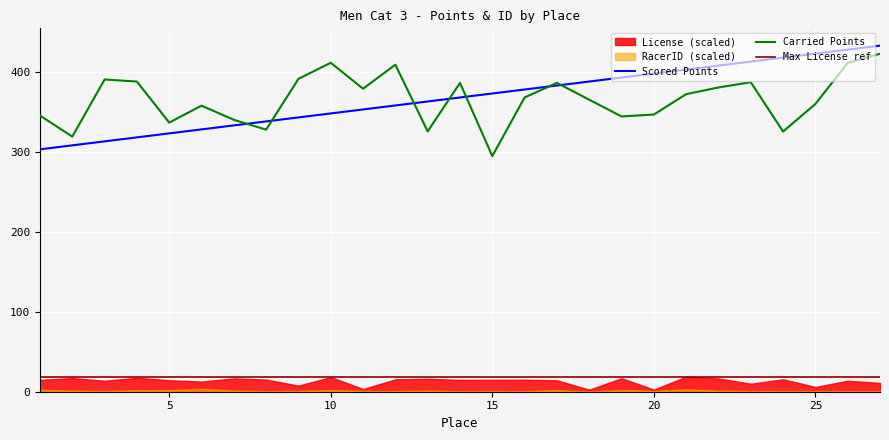

After their last crossing, which series has the higher values: Scored Points or Carried Points?

Scored Points